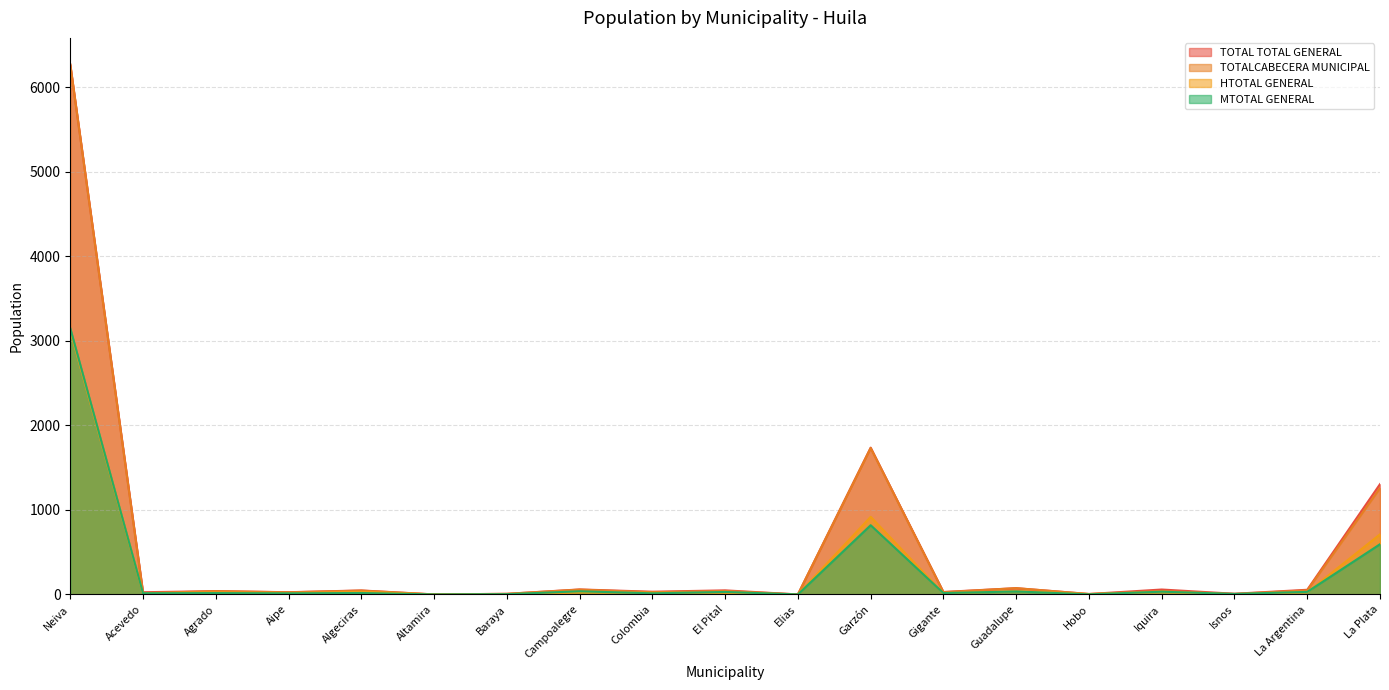

Where is the first local minimum for MTOTAL GENERAL?

Acevedo